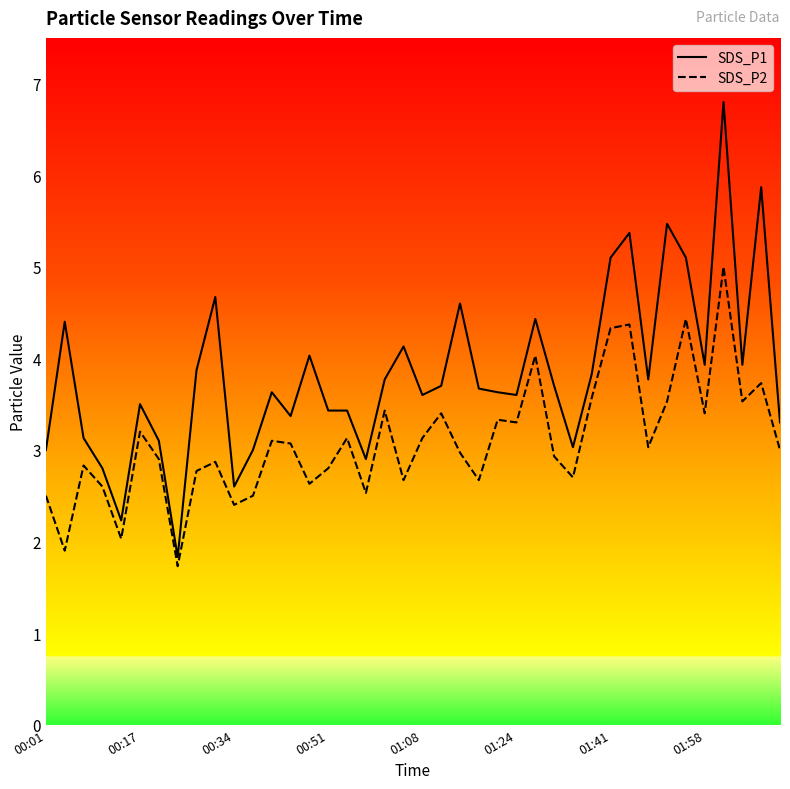

What is the sum of all SDS_P2 values?

124.0